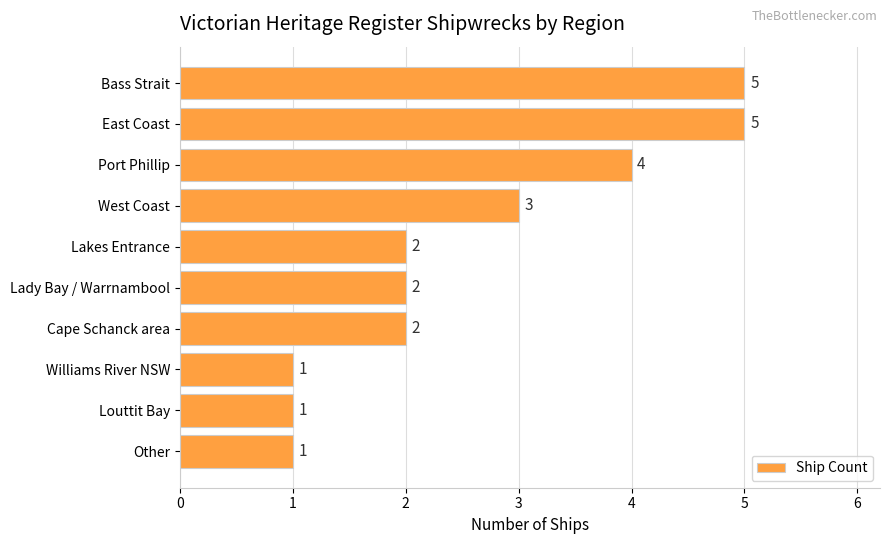

Is it true that the value at East Coast is 5?

True